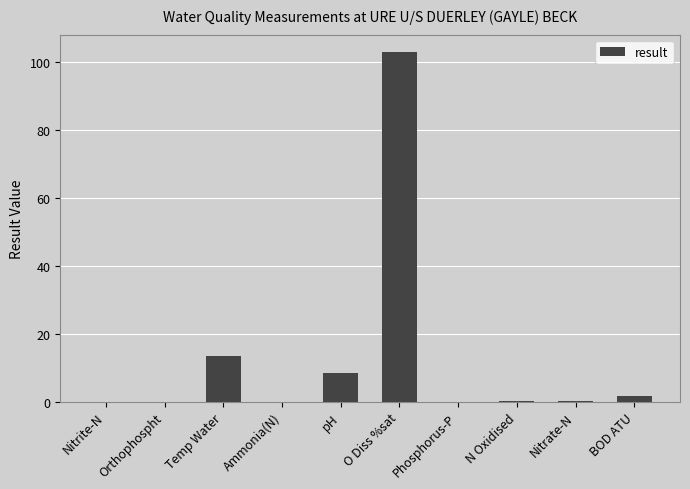

What is the sum of all values?

127.2